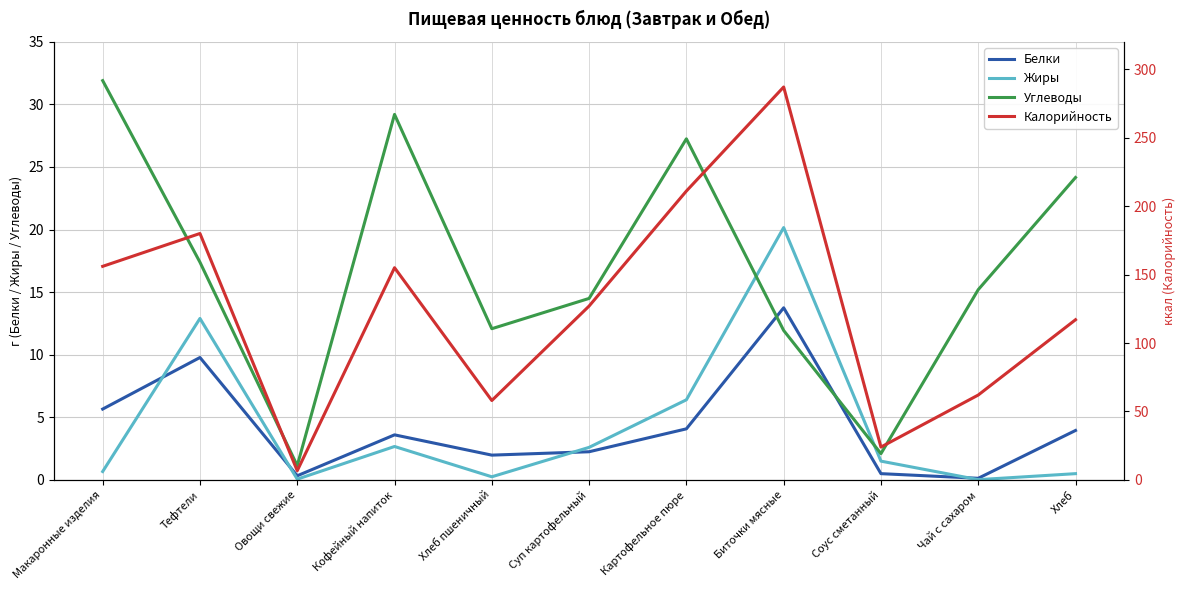

Reading right to left, list all the values displayed in this chart.

Белки: 4.0	0.1	0.5	13.8	4.1	2.2	2.0	3.6	0.3	9.8	5.7
Жиры: 0.5	0.0	1.5	20.2	6.4	2.6	0.2	2.7	0.1	12.9	0.7
Углеводы: 24.2	15.2	2.1	11.9	27.2	14.5	12.1	29.2	1.1	17.4	31.9
Калорийность: 117.0	62.0	24.0	287.0	211.0	127.0	58.0	155.0	6.7	180.0	156.0